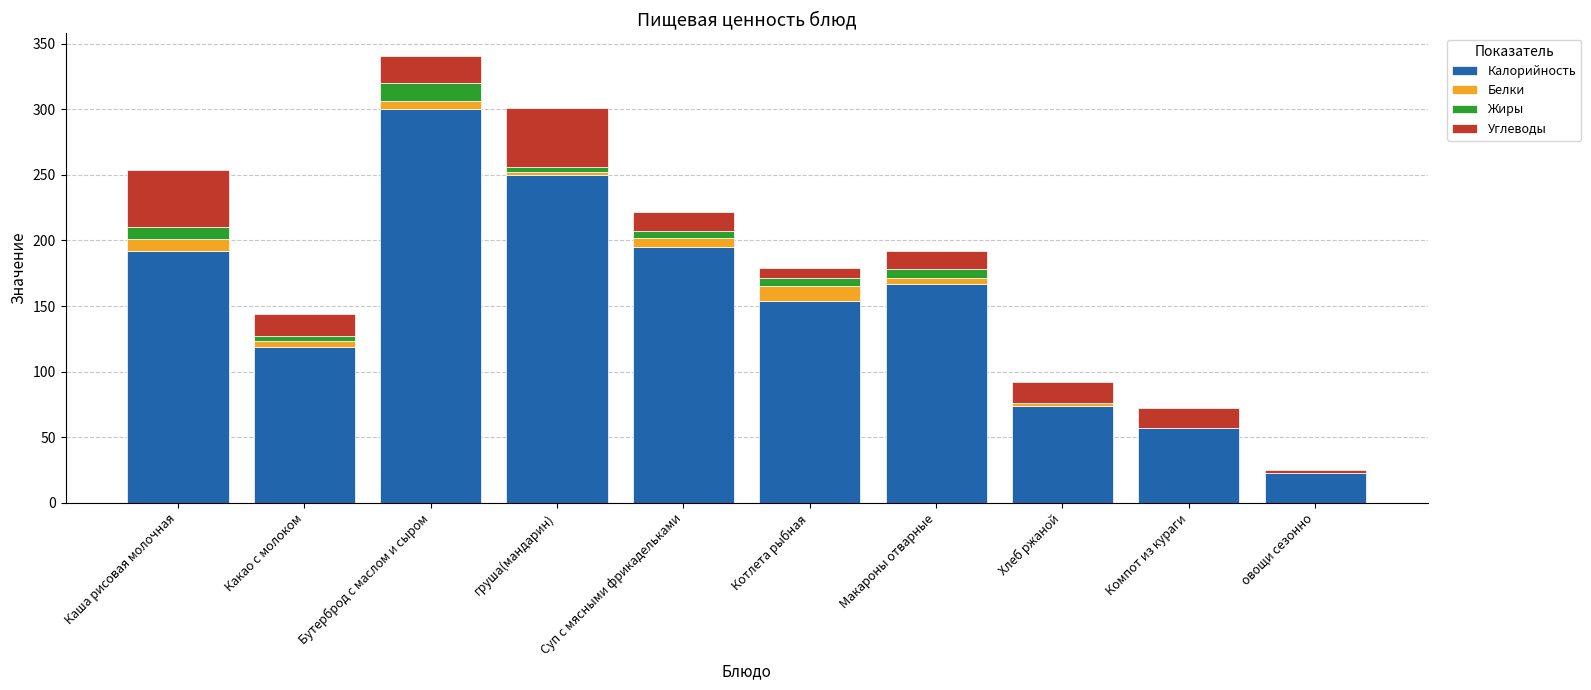

The value of Калорийность at груша(мандарин) is 398. True or false?

False